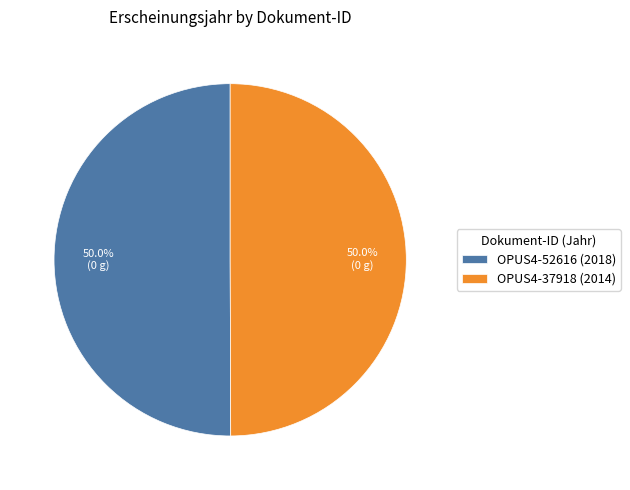

Approximately how many times larger is the value at OPUS4-52616 (2018) compared to OPUS4-37918 (2014)?

1.0